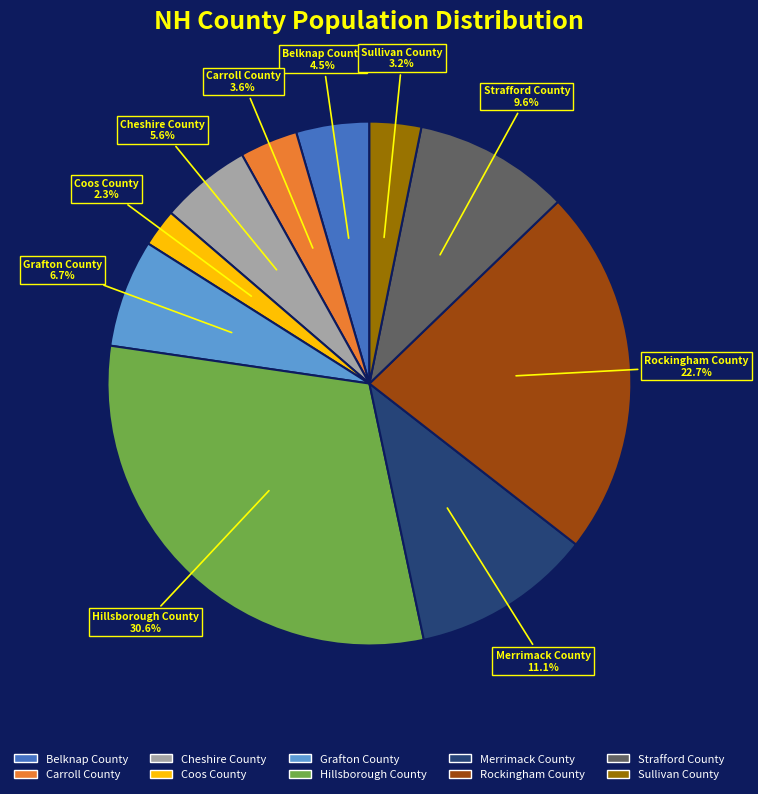

How many slices are in this pie chart?

10